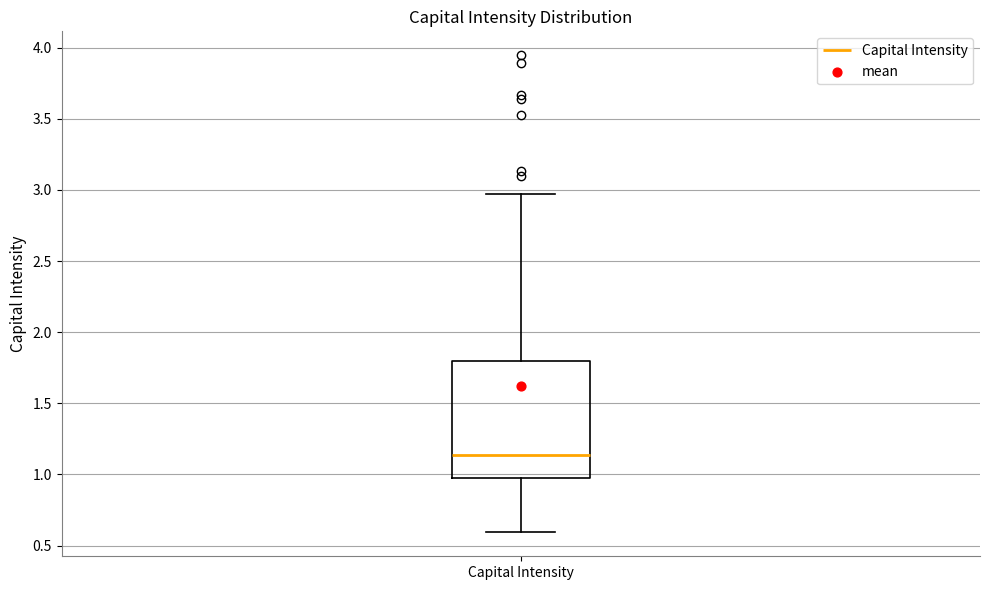

Where is the lower edge of the box for Capital Intensity on the y-axis? The values are not printed on the chart, so give them approximately, as read against the axis.

1.00